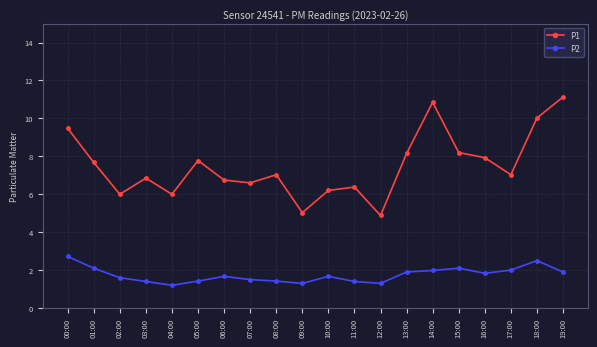

True or false: P2 and P1 intersect in this chart.

False